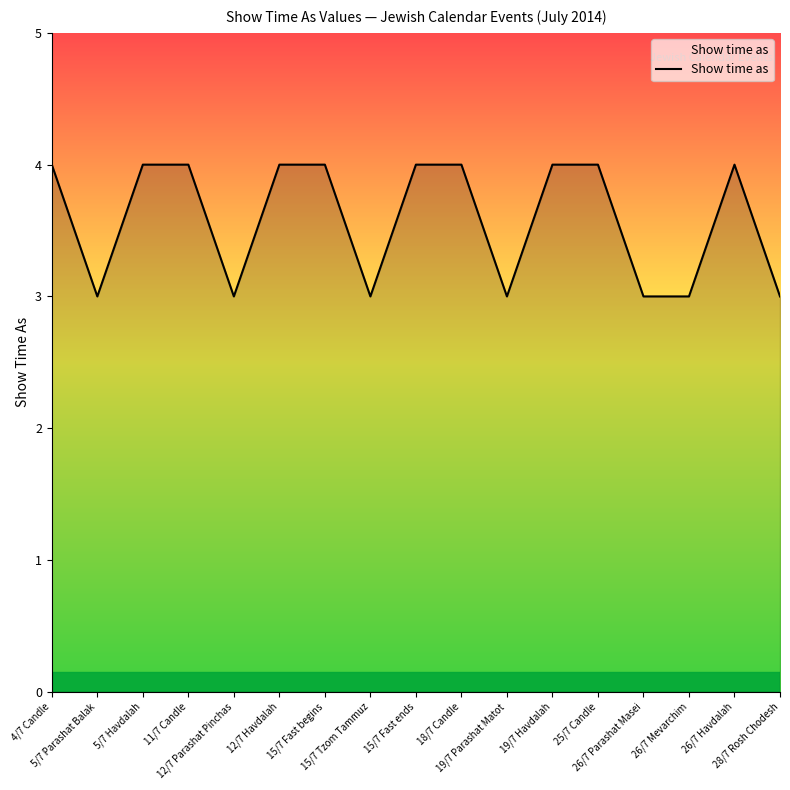

The value at 15/7 Tzom Tammuz is 3. True or false?

True